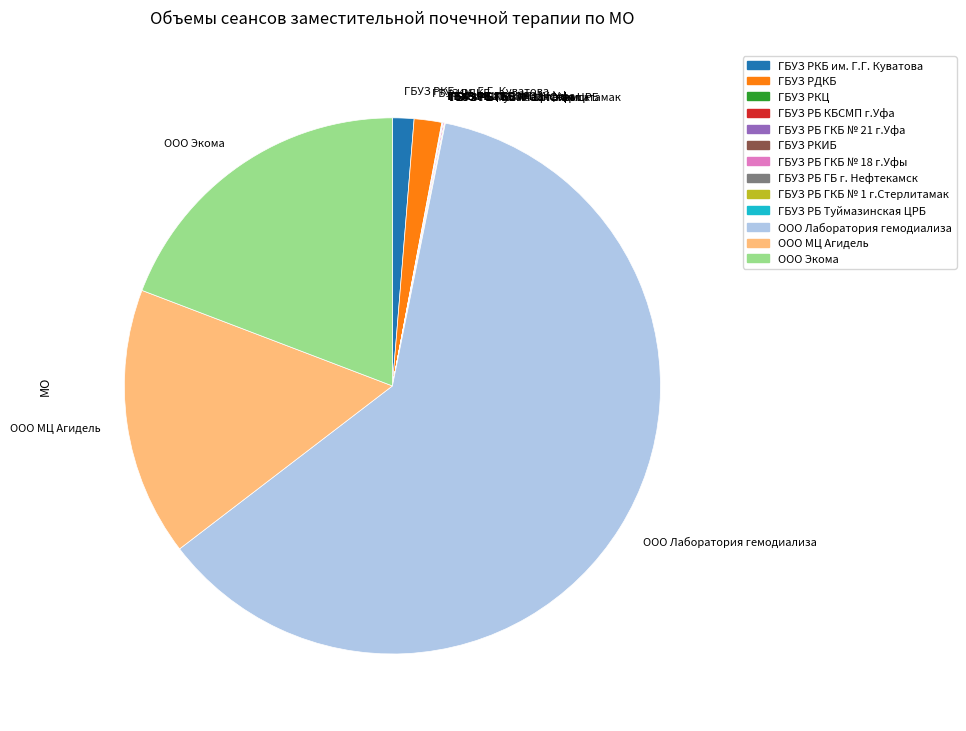

Which category has the biggest portion of the pie?

ООО Лаборатория гемодиализа